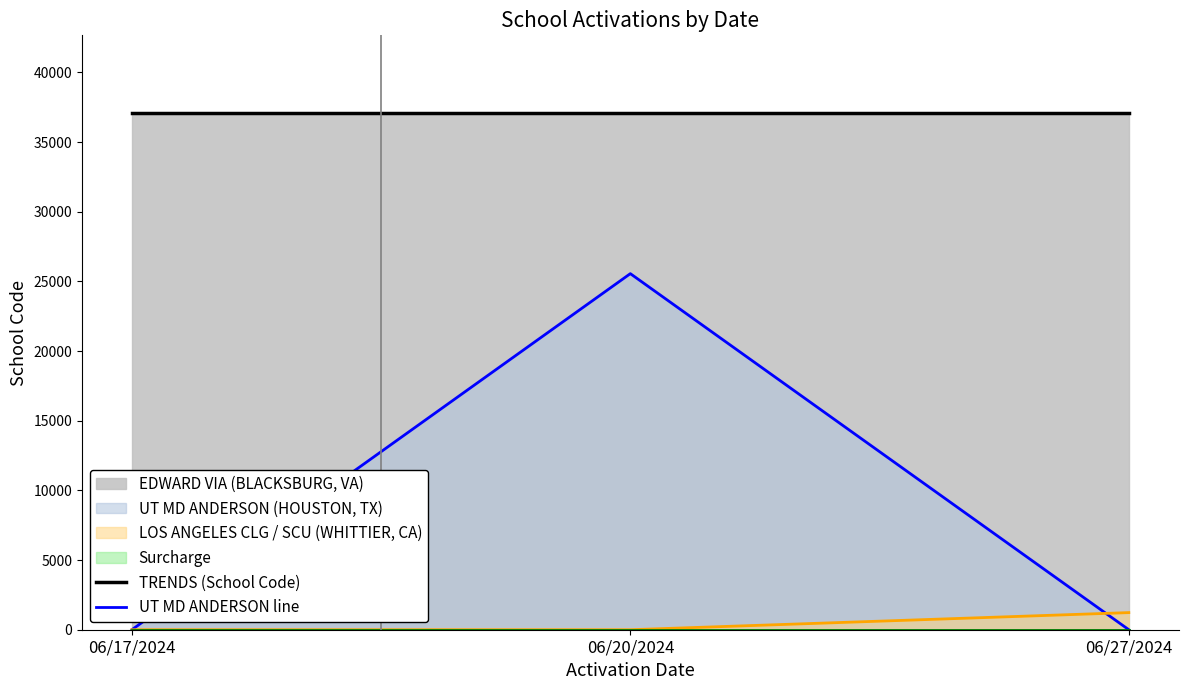

Does the chart display data point markers on the line(s)?

No